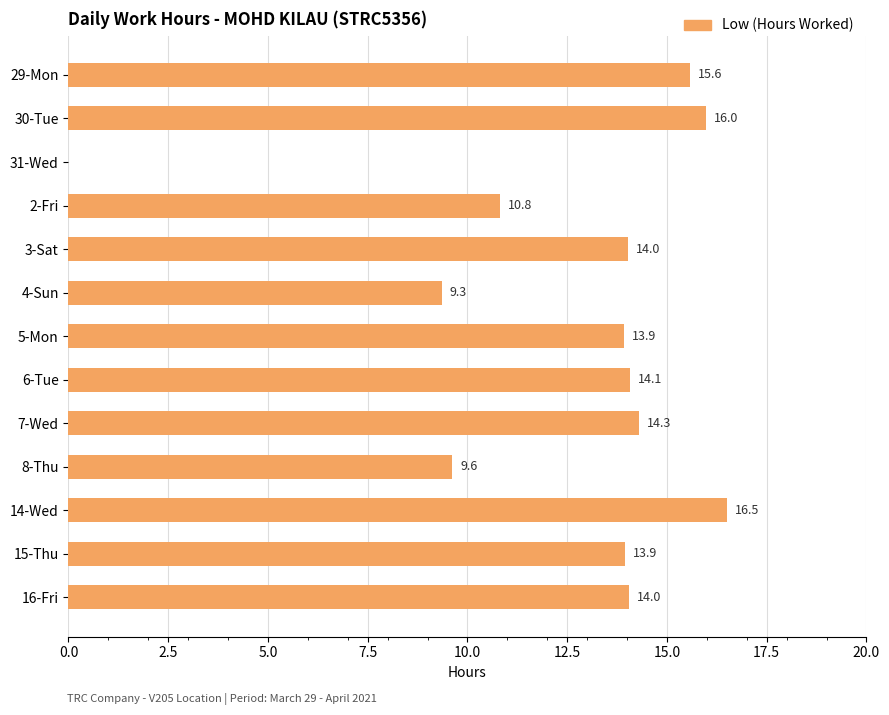

Which label corresponds to the largest value in the chart?

14-Wed